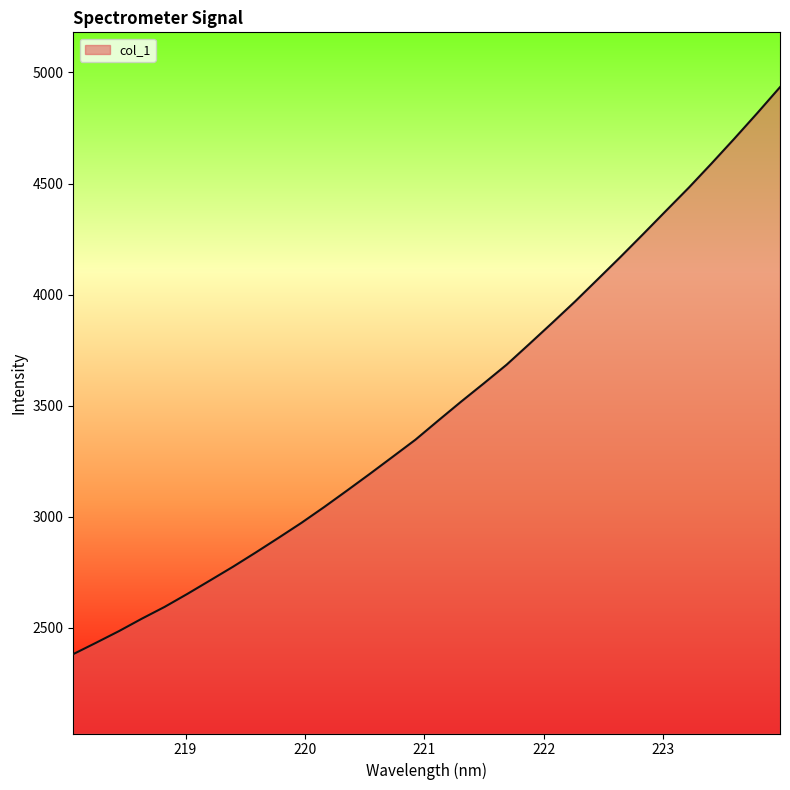

What is the minimum value shown in the chart?

2382.1